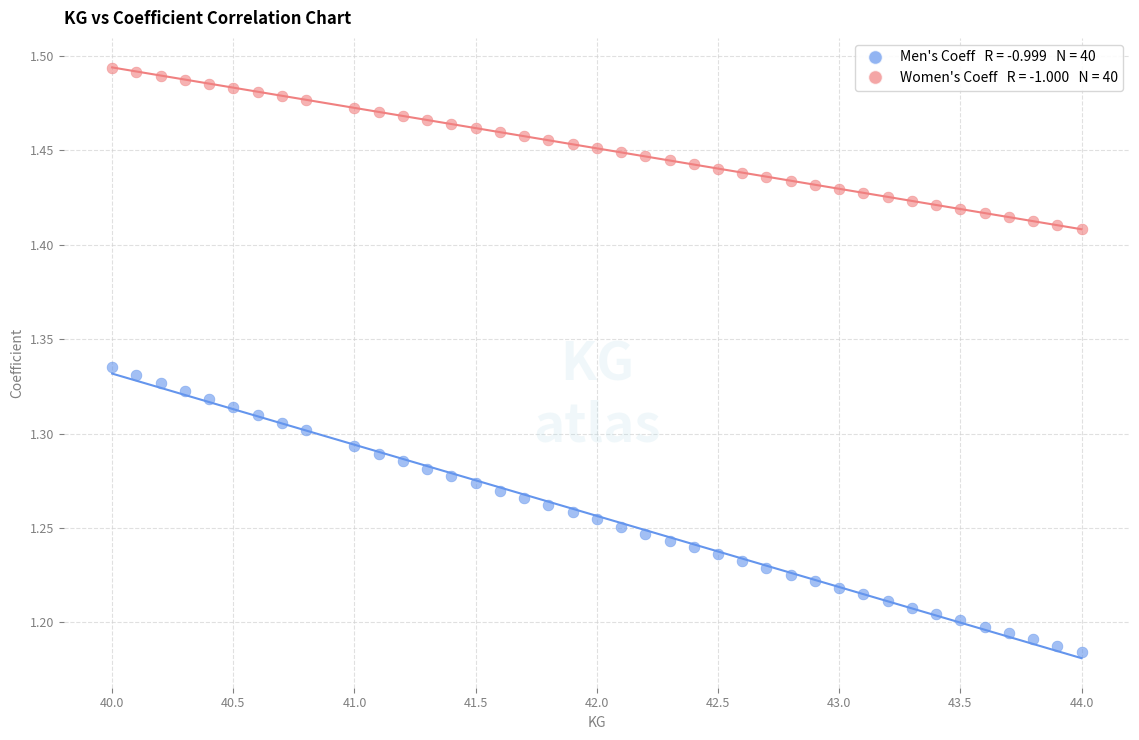

Across all data points, what is the range of Y values (max minus min)?

0.3